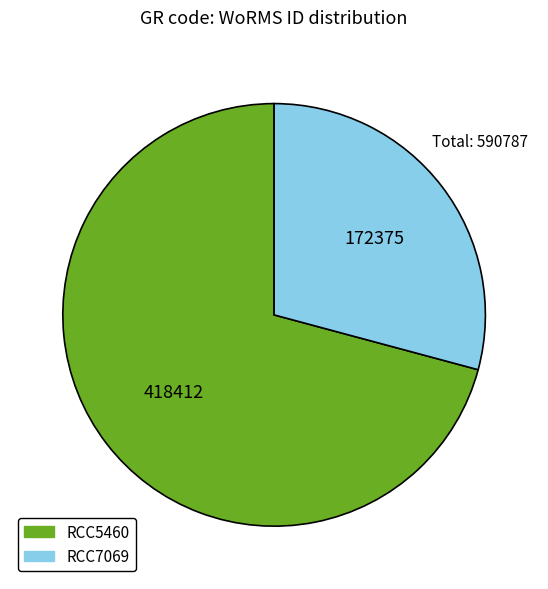

Which has a higher value, RCC7069 or RCC5460?

RCC5460